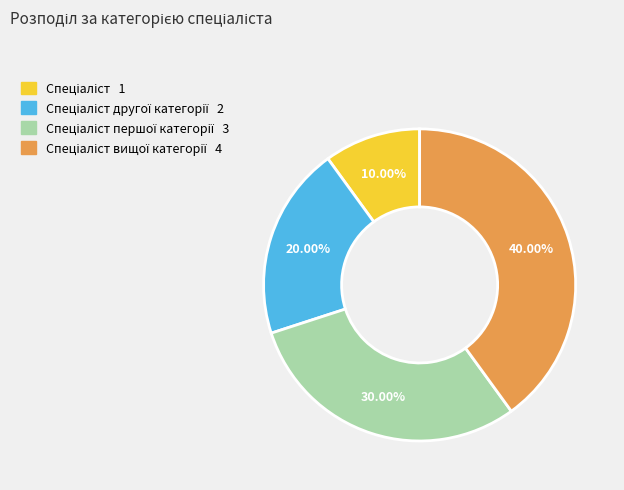

Does any single category account for the majority?

No